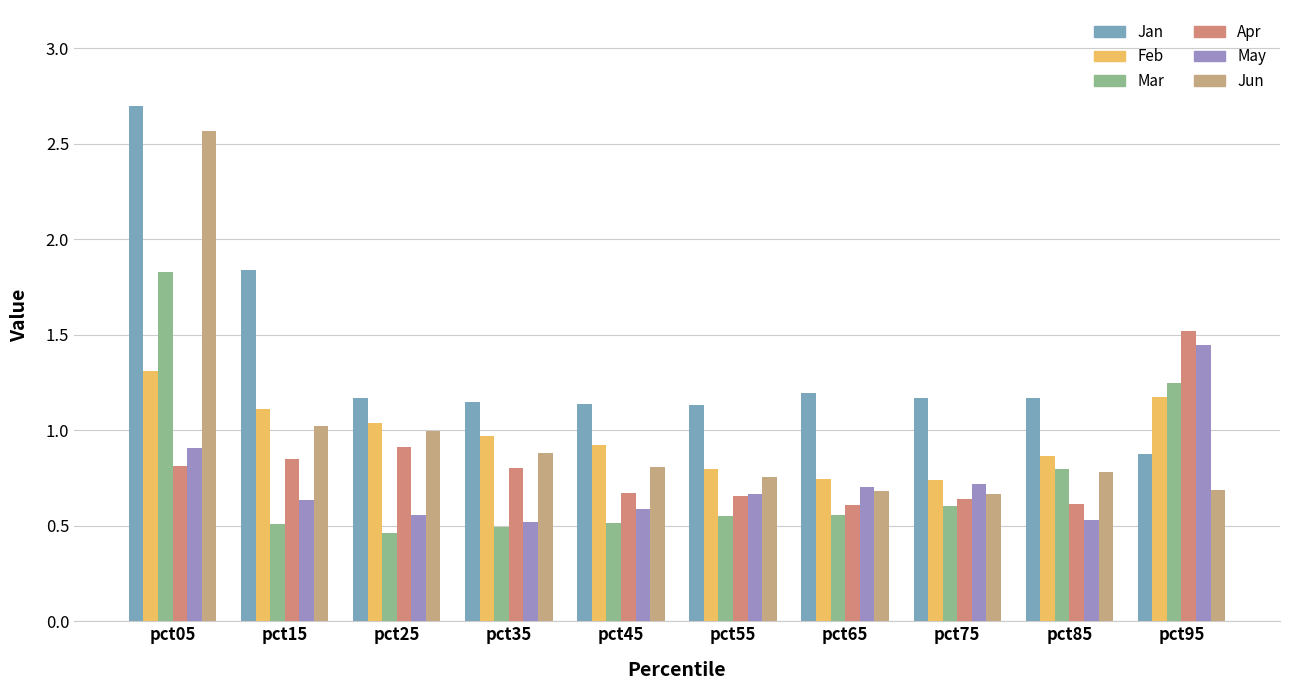

Count the number of categories in the chart.

10